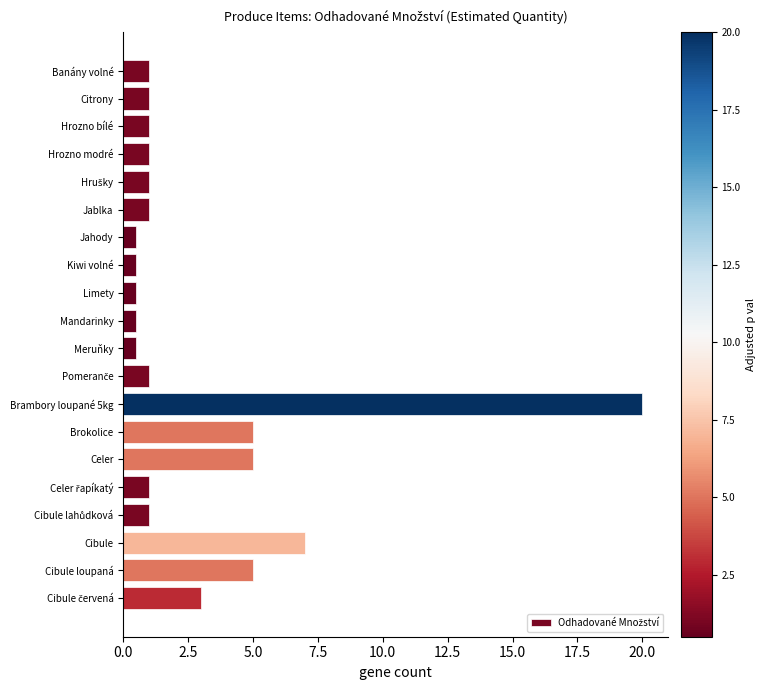

What is the greatest value displayed?

20.0